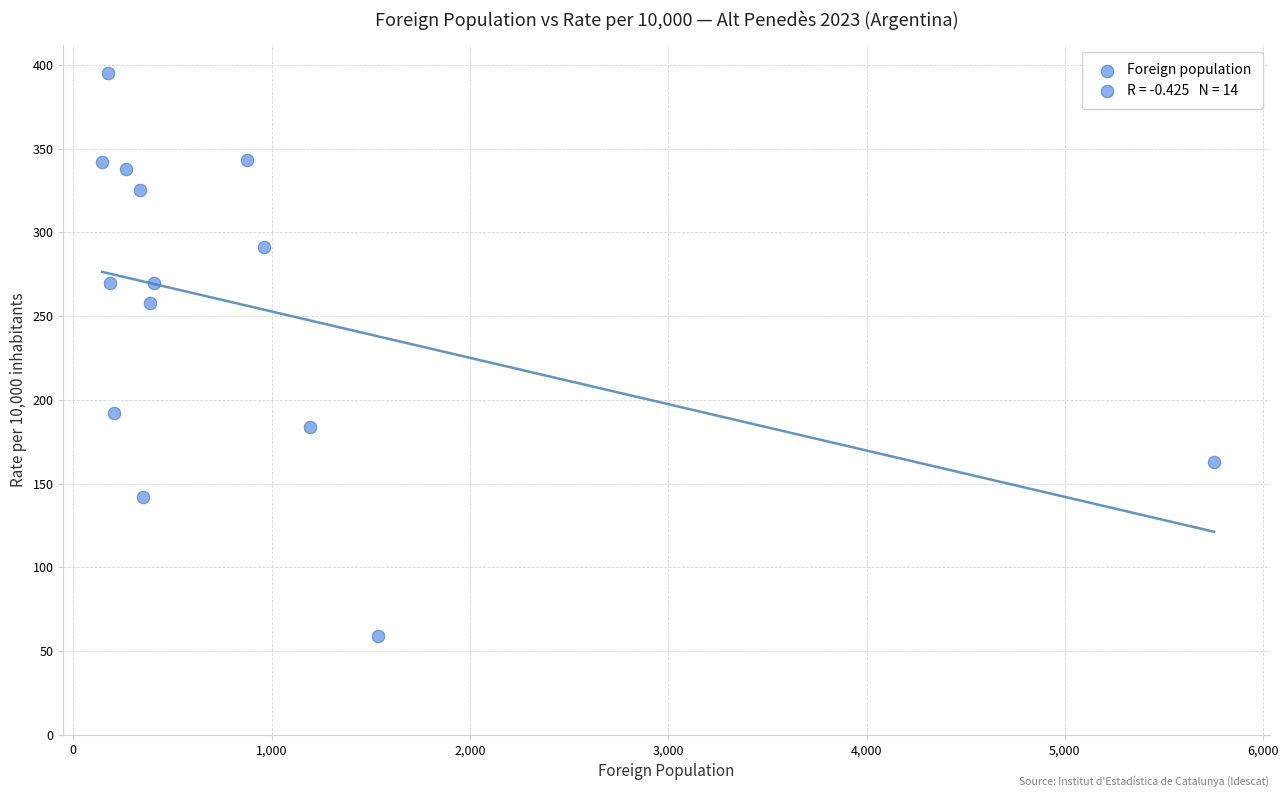

What is the range of X values (max minus min)?

5607